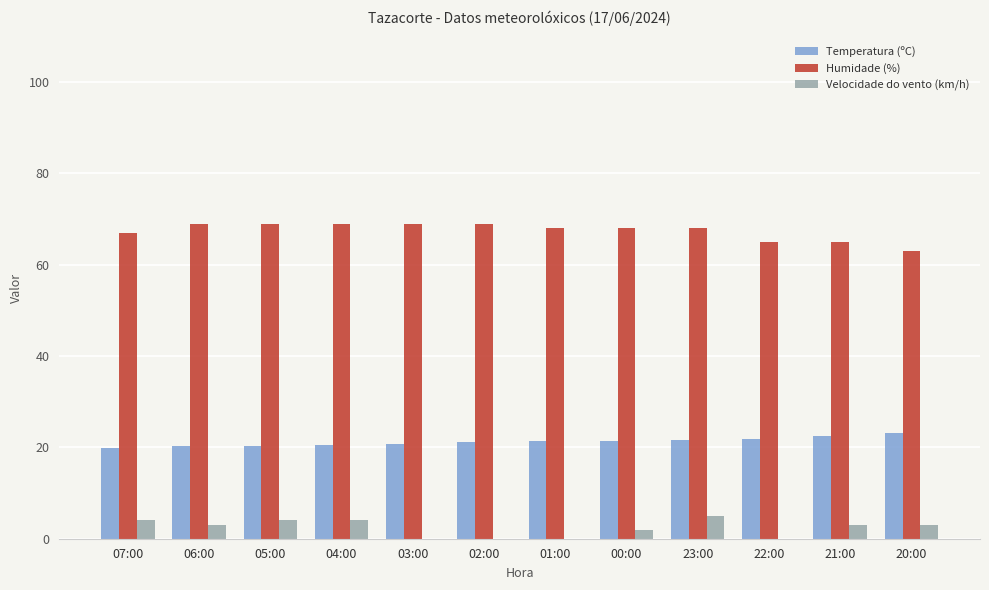

Is it true that Humidade (%) equals 69.0 at 02:00?

True